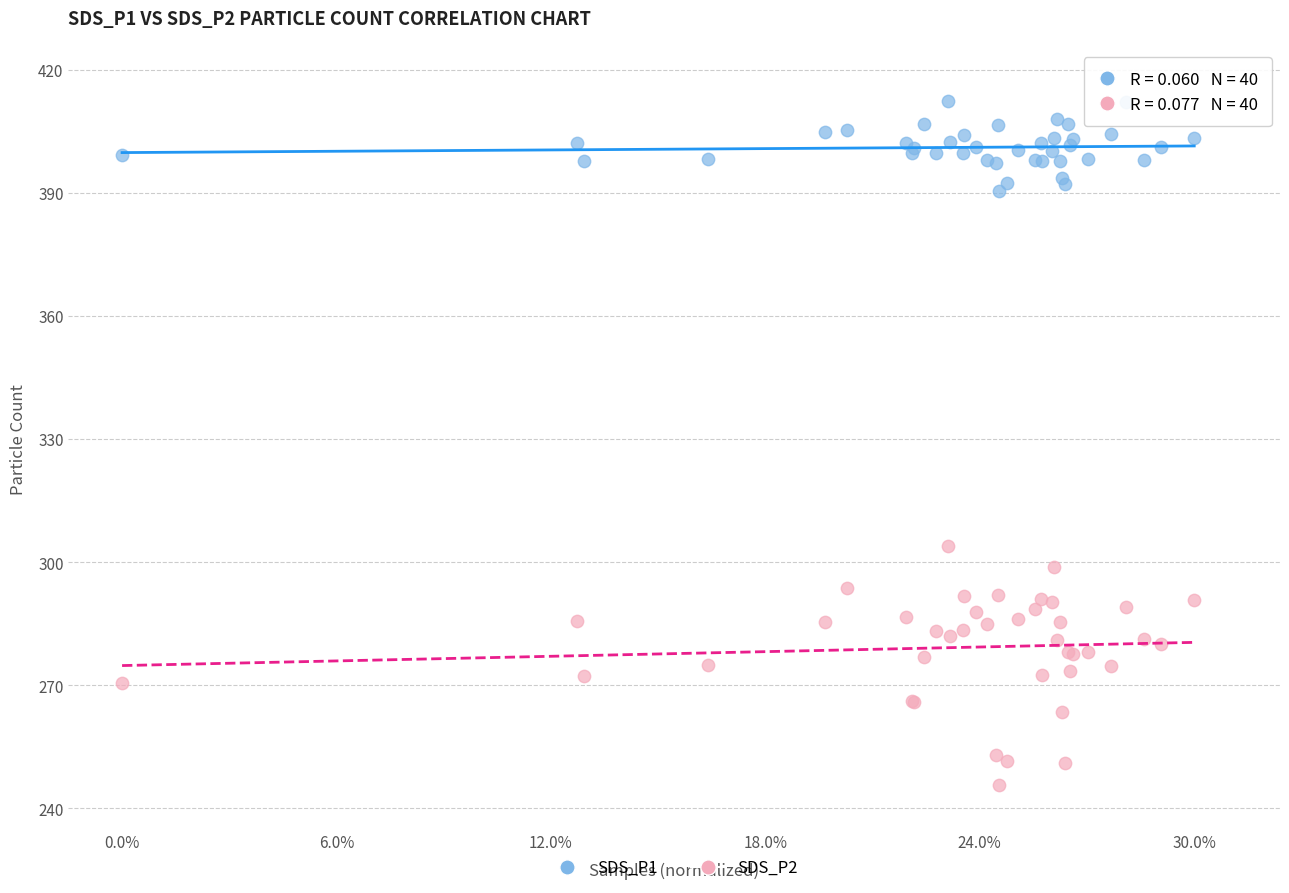

Across all series, what Y value is closest to 329?

304.0